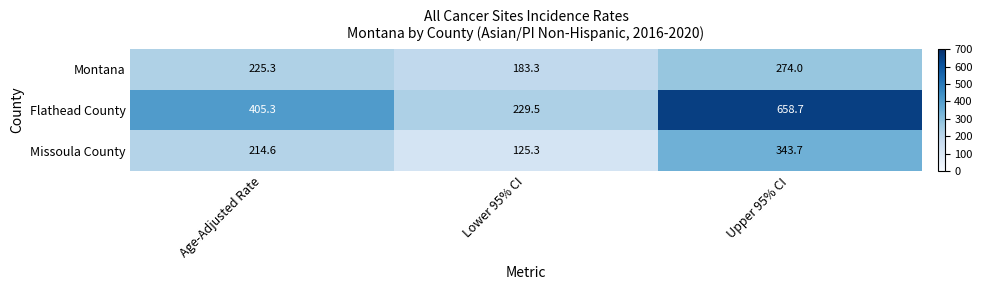

Count the number of categories in the chart.

3